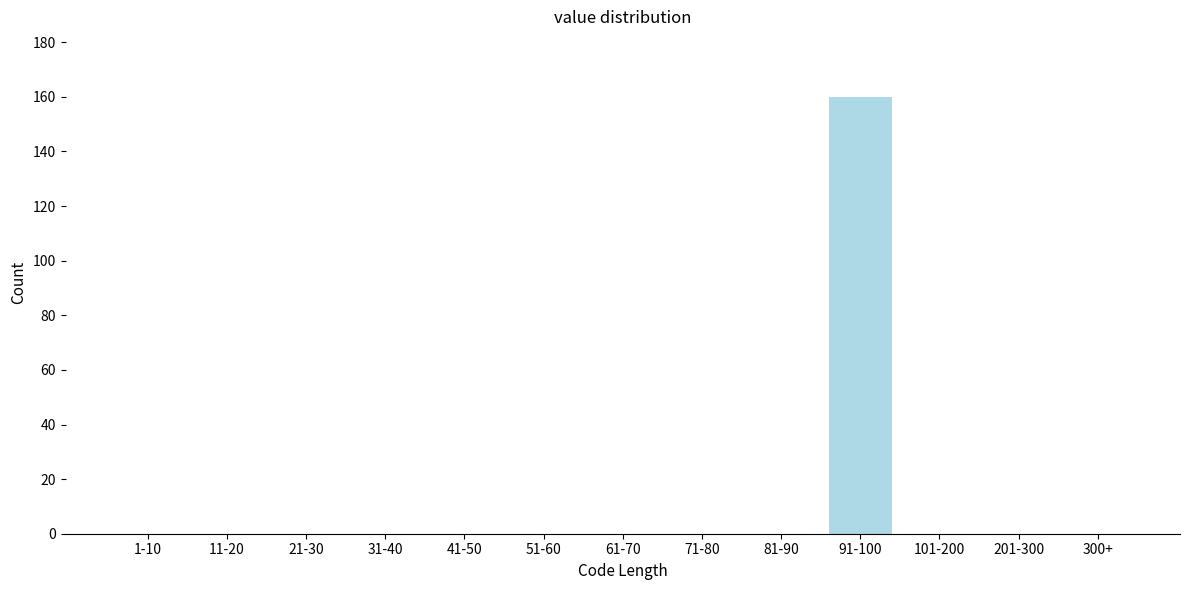

Reading left to right, transcribe all the data shown in this chart.

1-10=0	11-20=0	21-30=0	31-40=0	41-50=0	51-60=0	61-70=0	71-80=0	81-90=0	91-100=160	101-200=0	201-300=0	300+=0